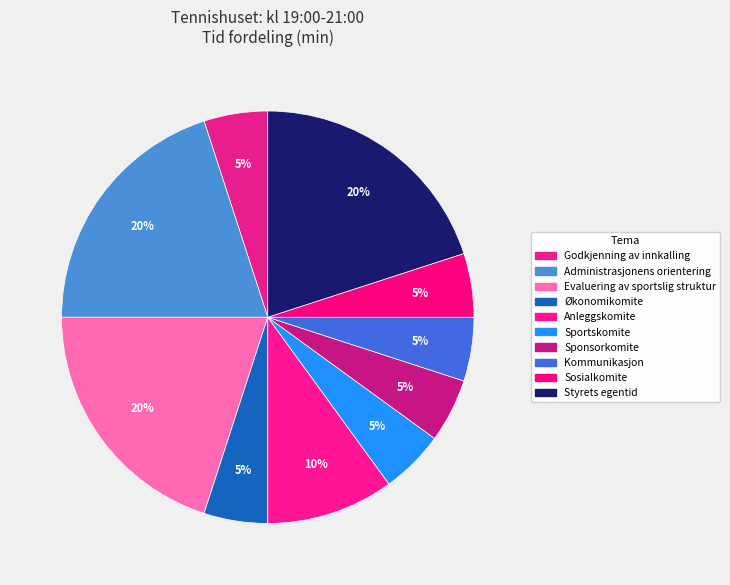

Count the number of slices in the pie.

10